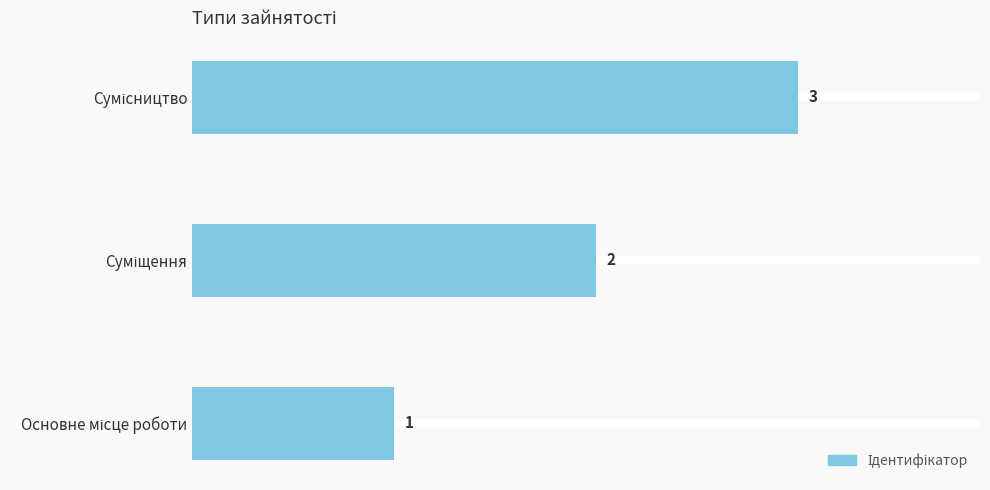

How many values are between 1 and 3?

3